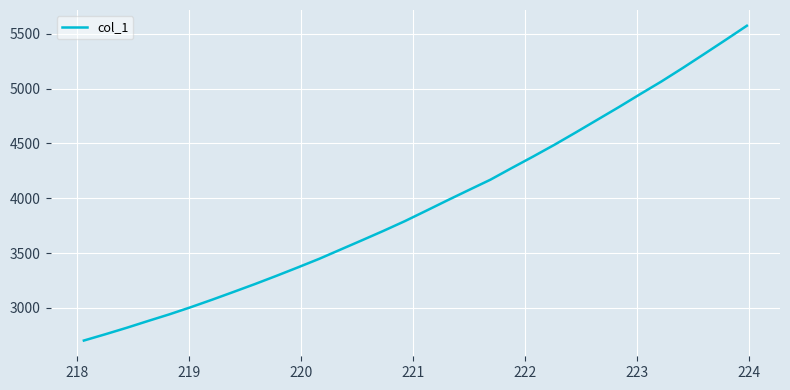

What is the greatest value displayed?

5573.0